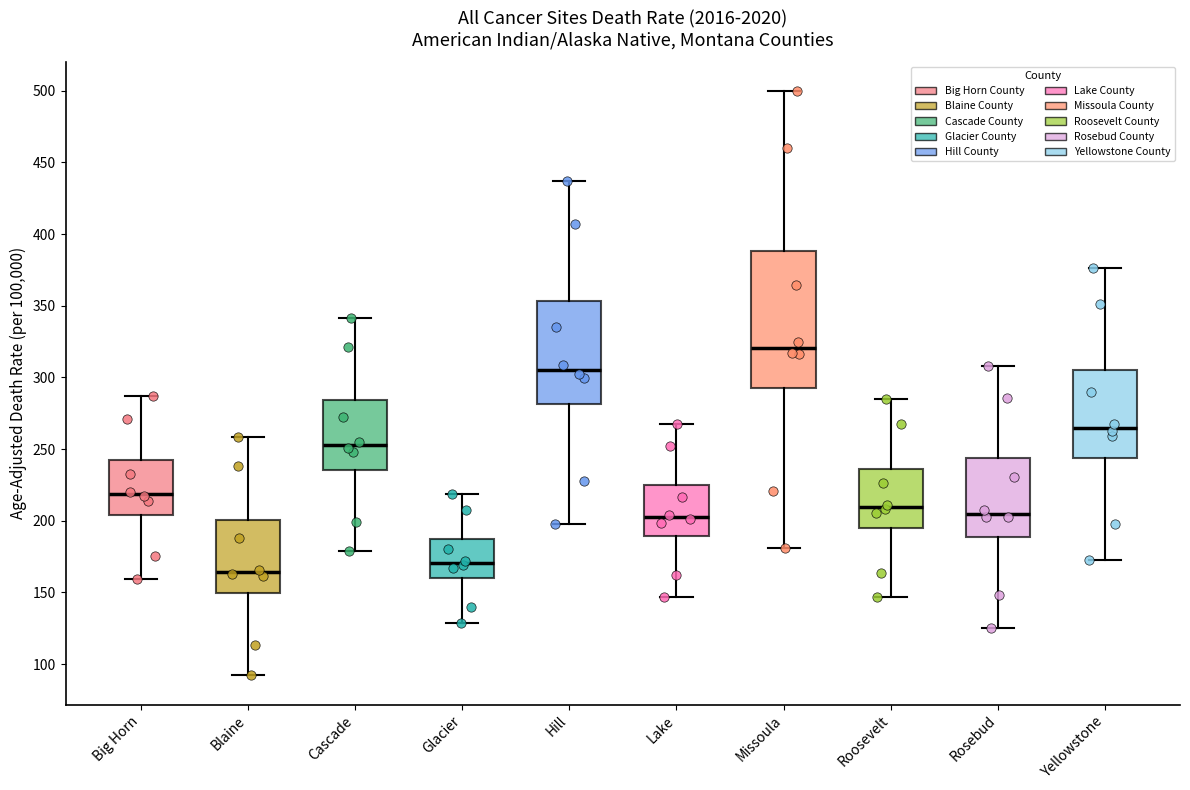

Which box has the lowest median line?

Blaine